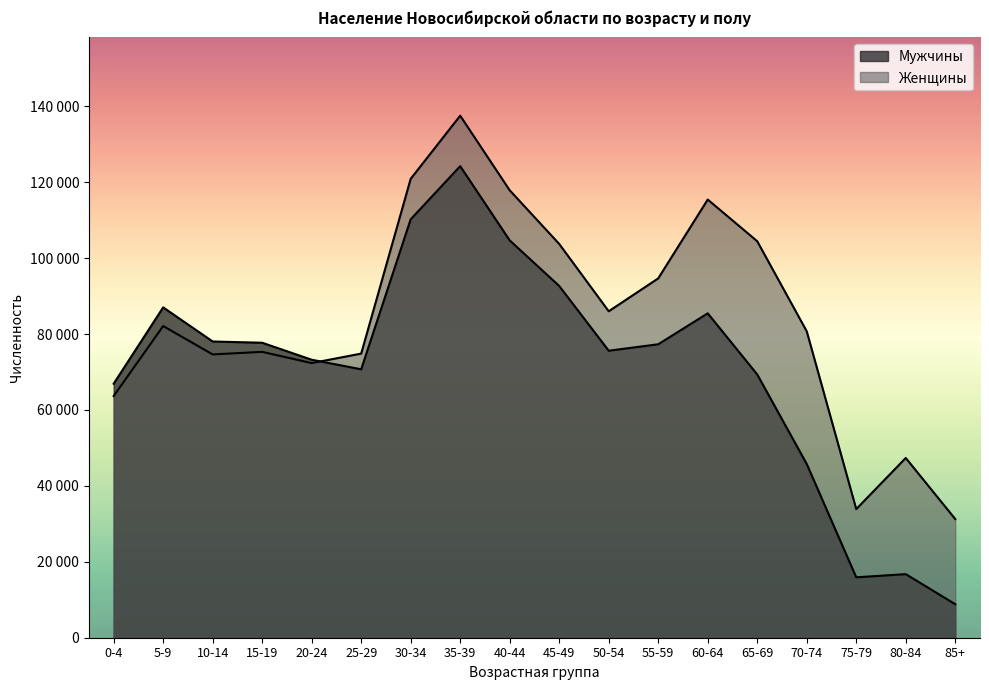

What are all the series names shown in the legend?

Мужчины, Женщины